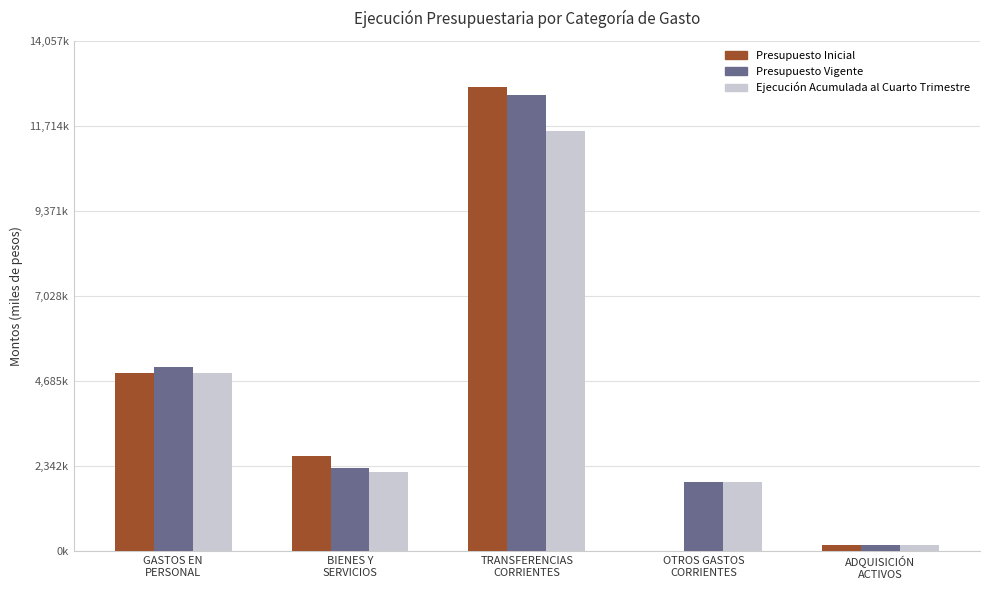

What are all the series names shown in the legend?

Presupuesto Inicial, Presupuesto Vigente, Ejecución Acumulada al Cuarto Trimestre